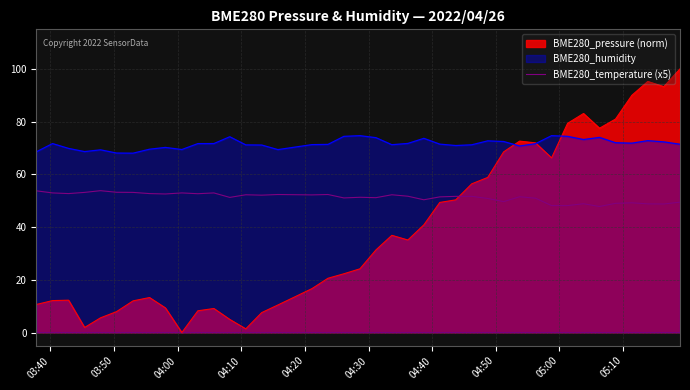

Which series has the widest spread of values?

BME280_pressure (norm)